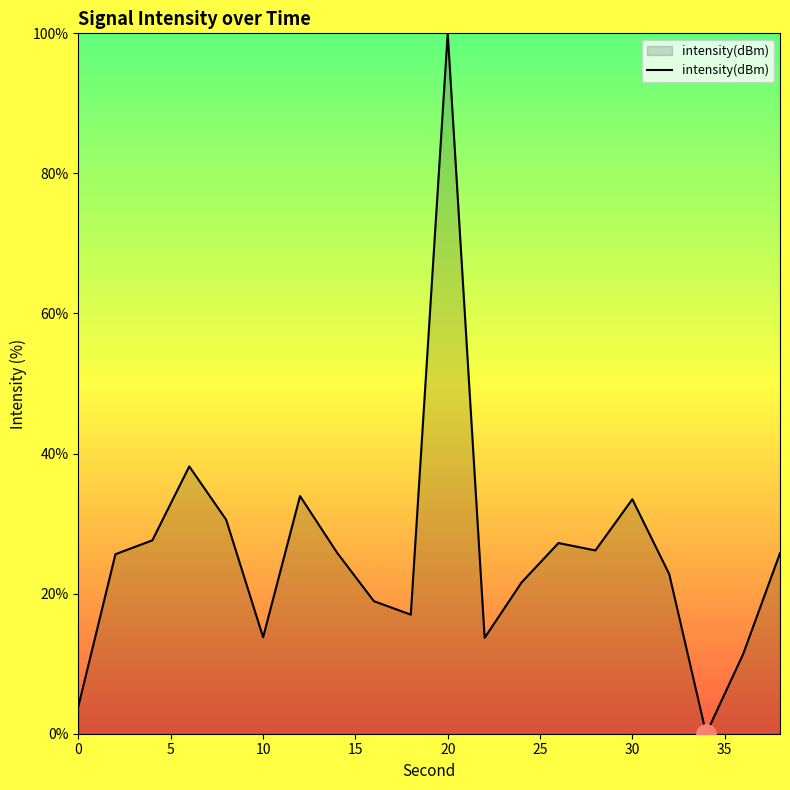

What is the difference between the maximum and minimum values?

100.0